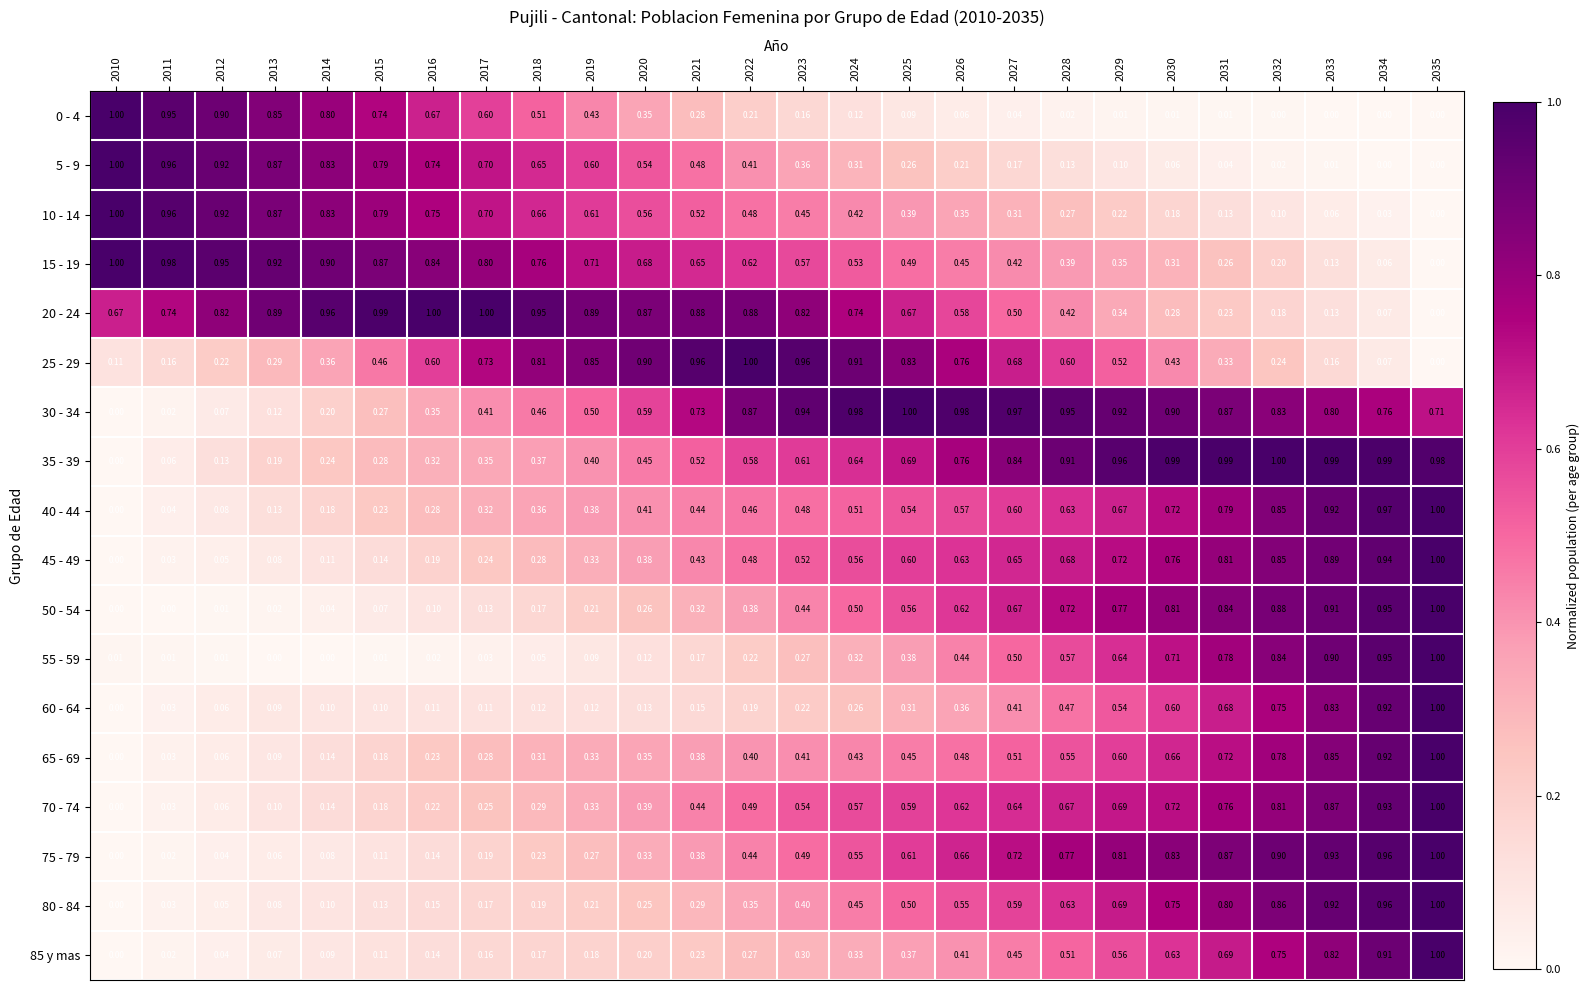

Is the value of 65 - 69 at 2025 greater than the value of 10 - 14 at 2033?

Yes